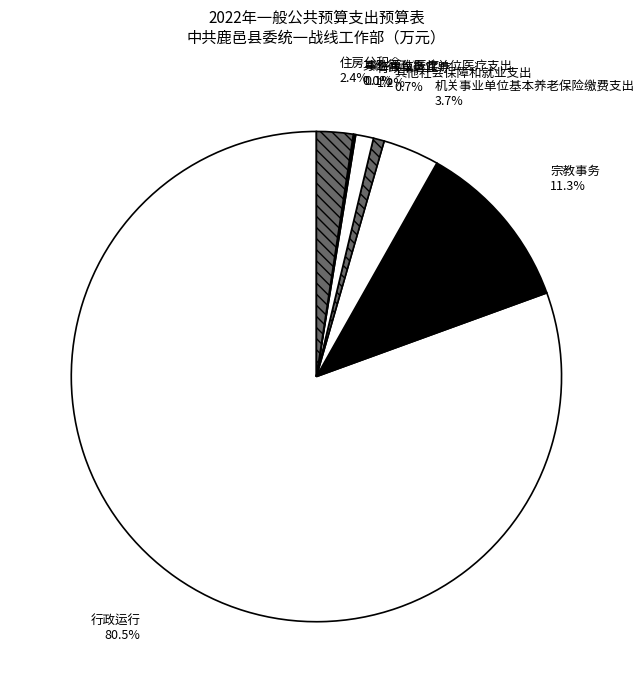

Which has a higher value, 住房公积金 or 机关事业单位基本养老保险缴费支出?

机关事业单位基本养老保险缴费支出